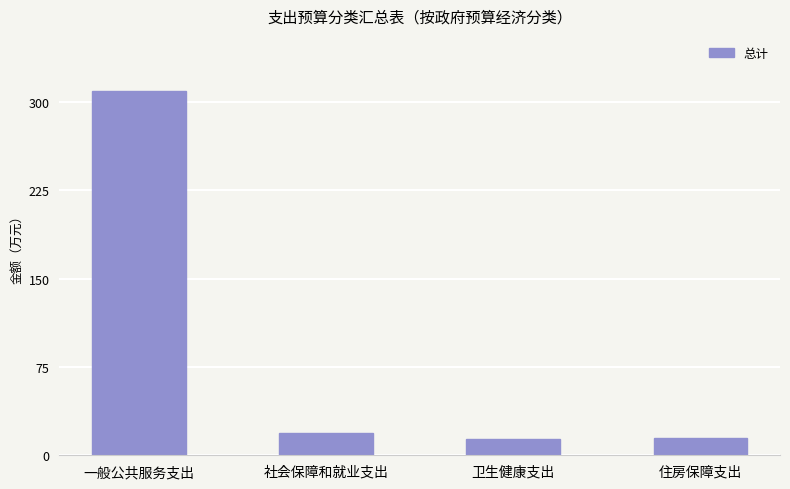

How many bars are there in total?

4